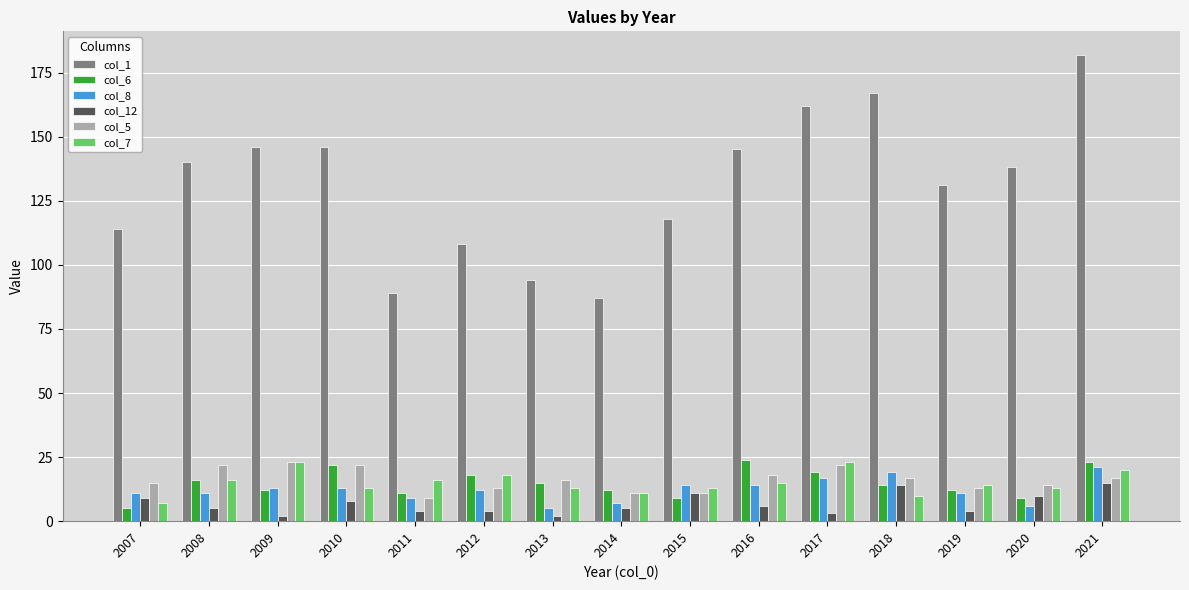

Which series has the largest total across all categories?

col_1